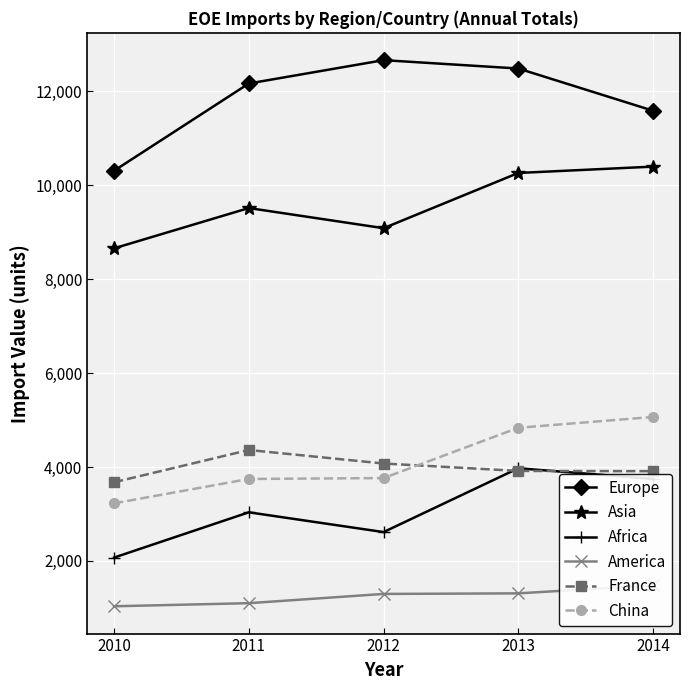

At how many categories does at least one series exceed 7472?

5